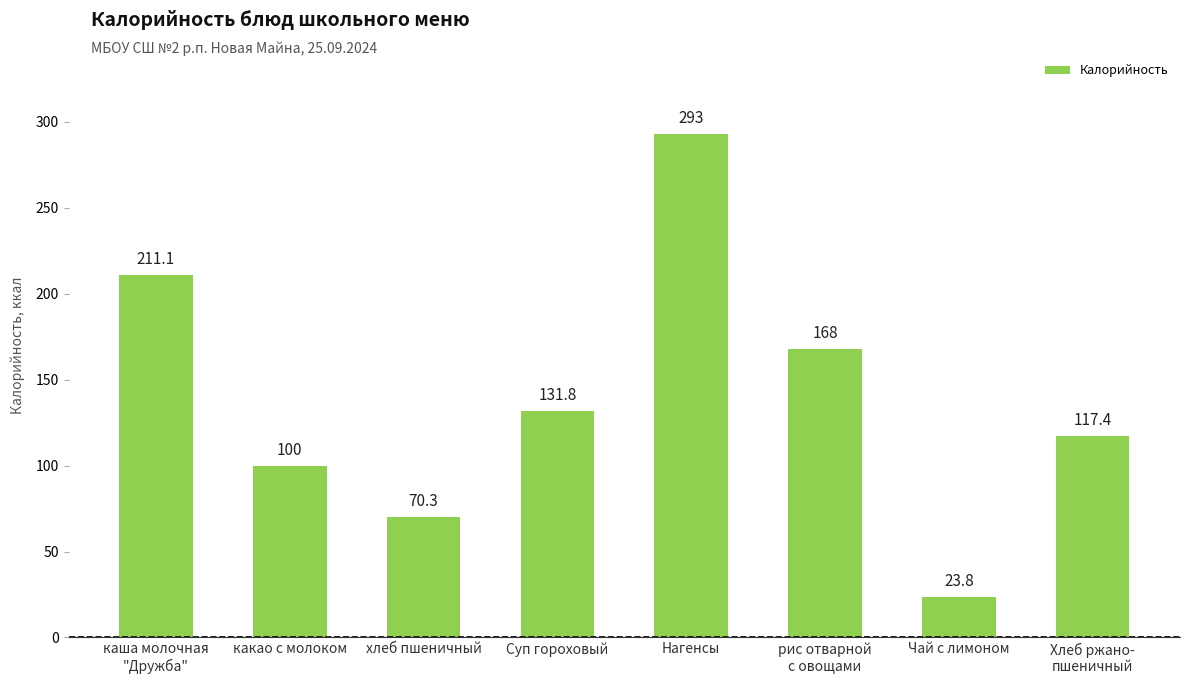

At which category does the chart reach its minimum across all series?

Чай с лимоном